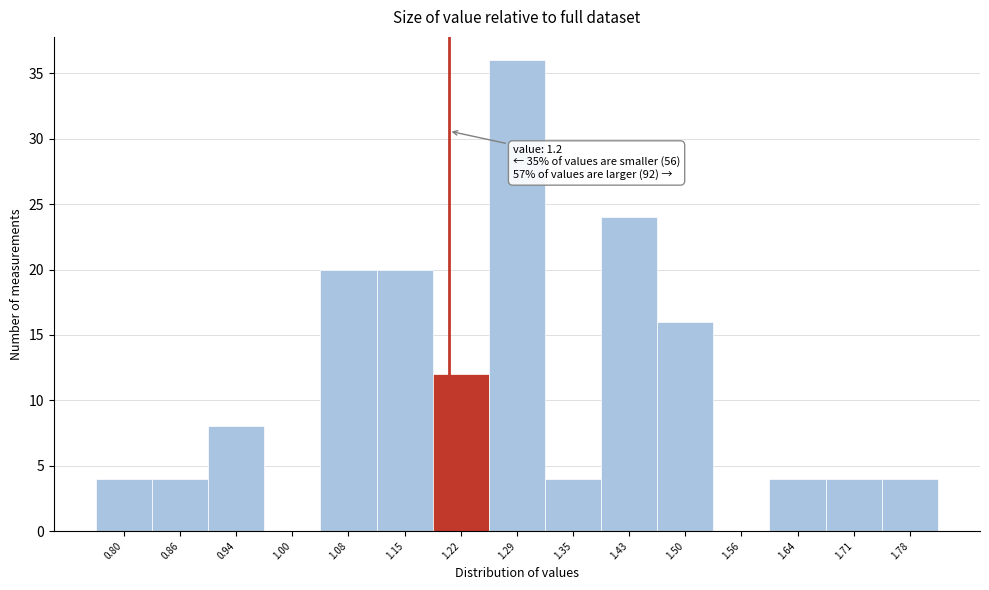

Which range on the x-axis has the tallest bar?

1.25 to 1.32